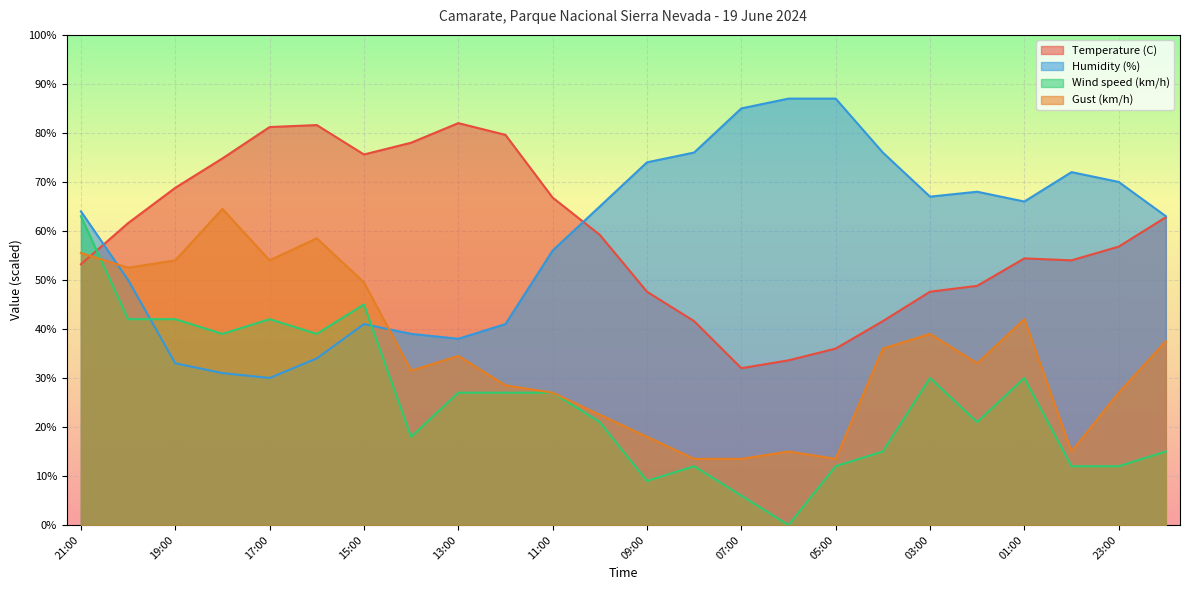

How many data points in Temperature (C) are above 59?

12